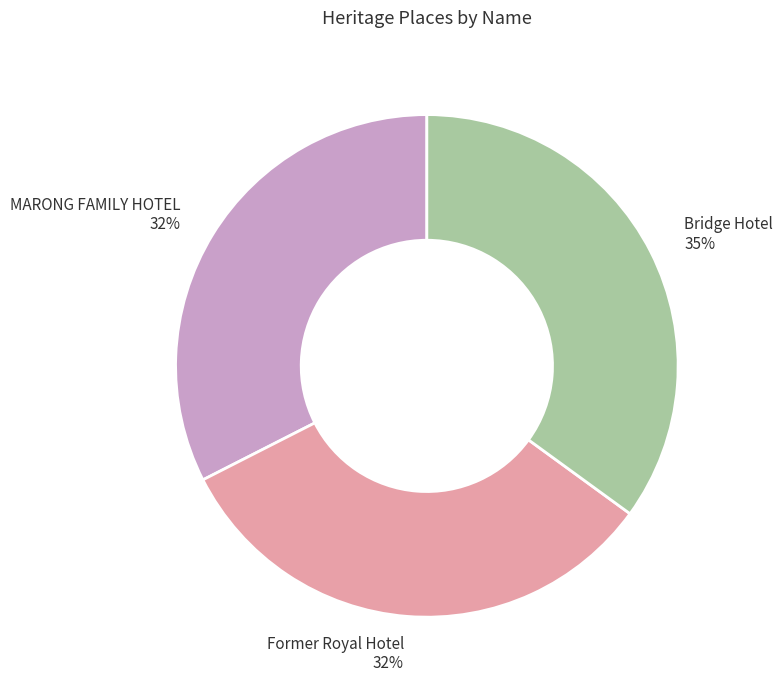

Is Bridge Hotel the majority of the pie?

No